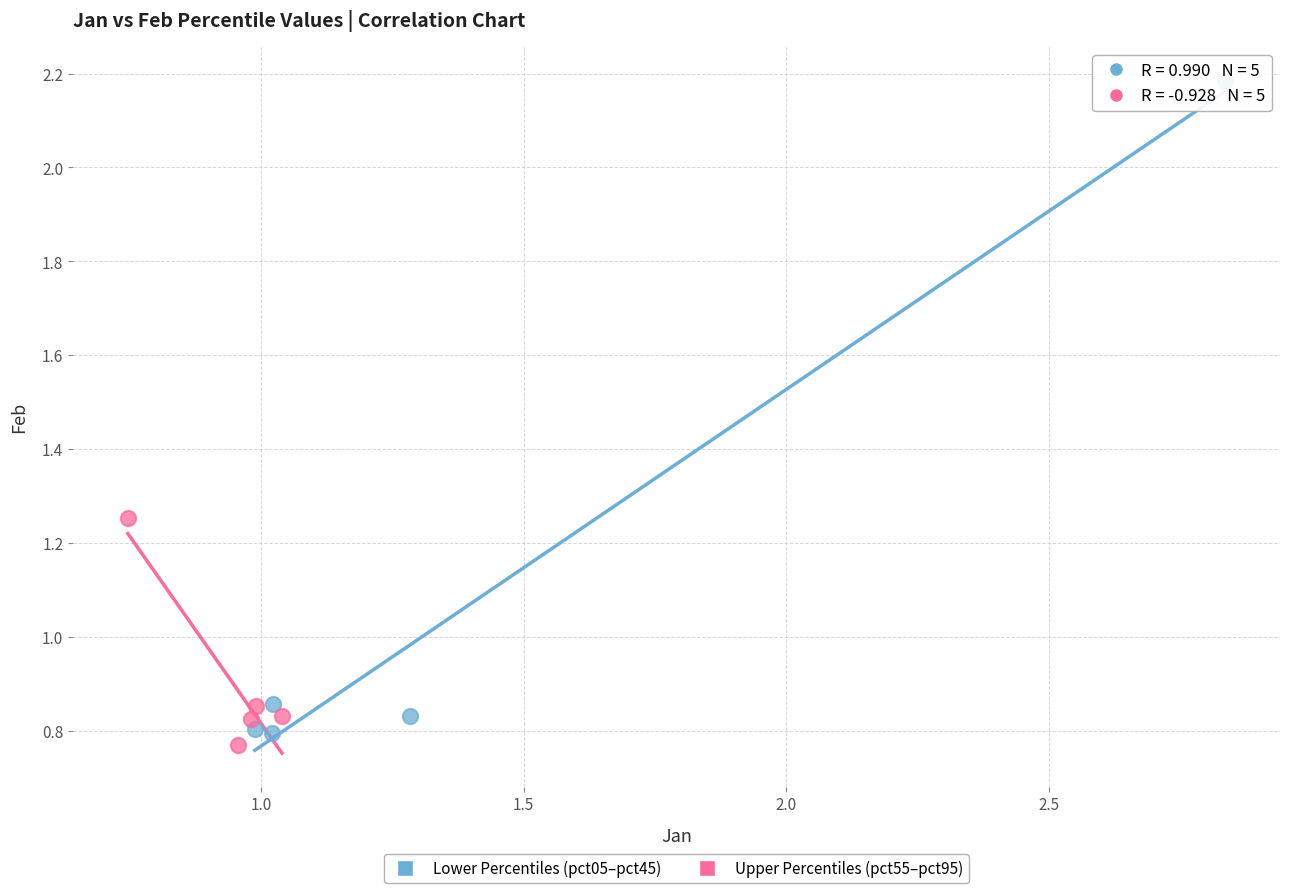

Which series has the largest Y range (max minus min)?

Lower Percentiles (pct05–pct45)